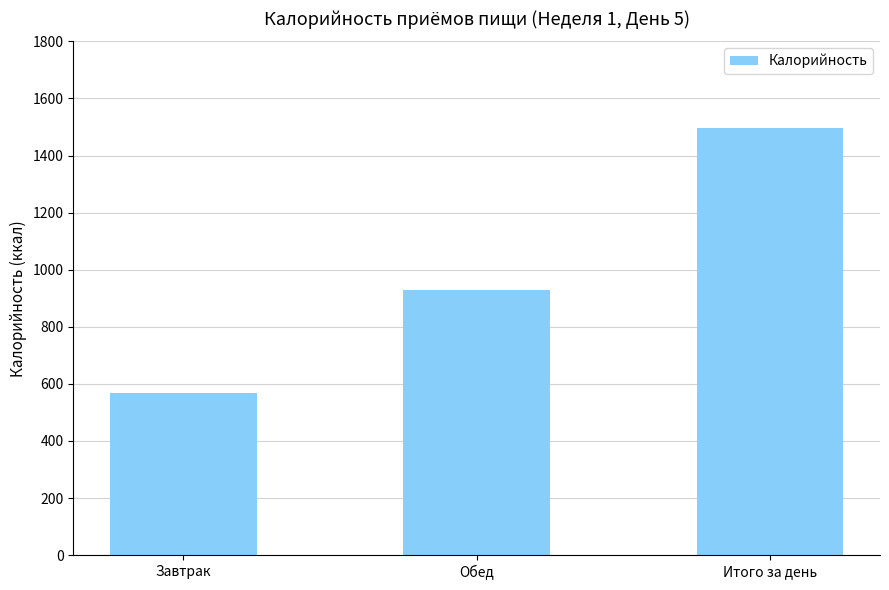

True or false: the data shows 567.2 at Завтрак.

True